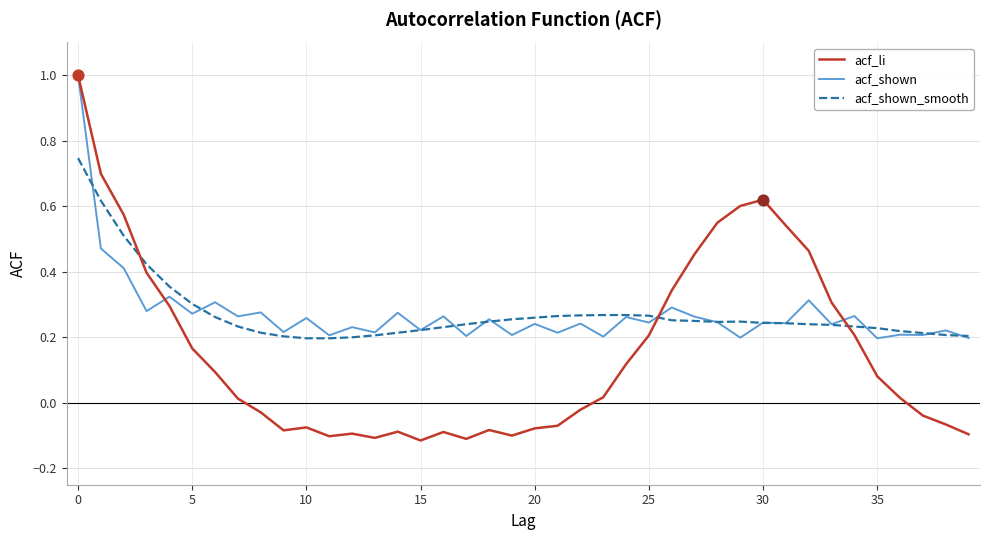

What is the maximum value for acf_li?

1.0